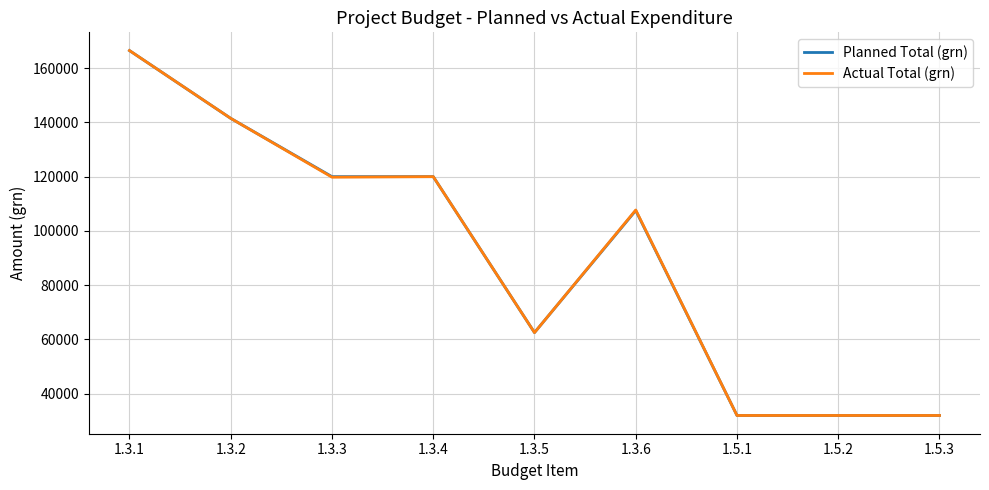

What is the maximum value for Actual Total (grn)?

166496.0